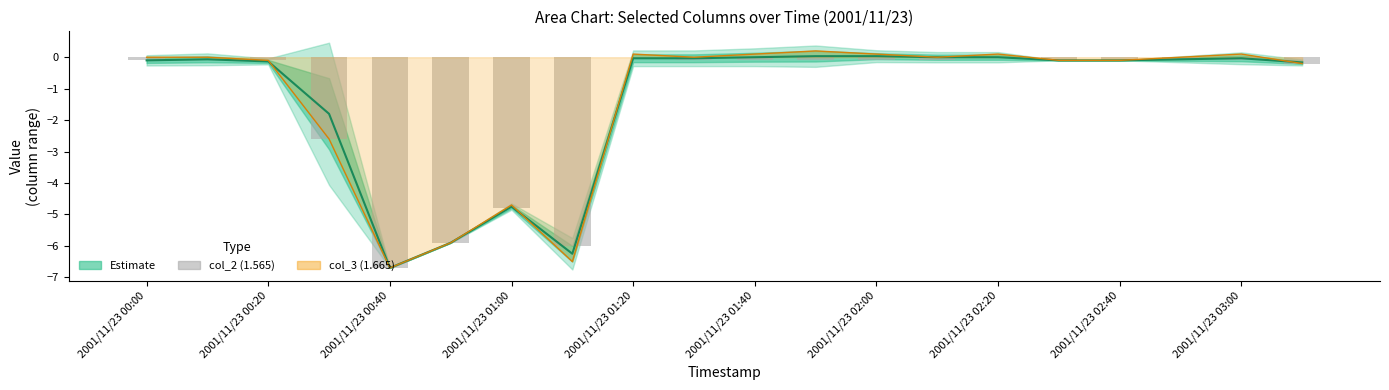

Is it true that col_2 (1.565) equals -0.1 at 2001/11/23 01:40?

True